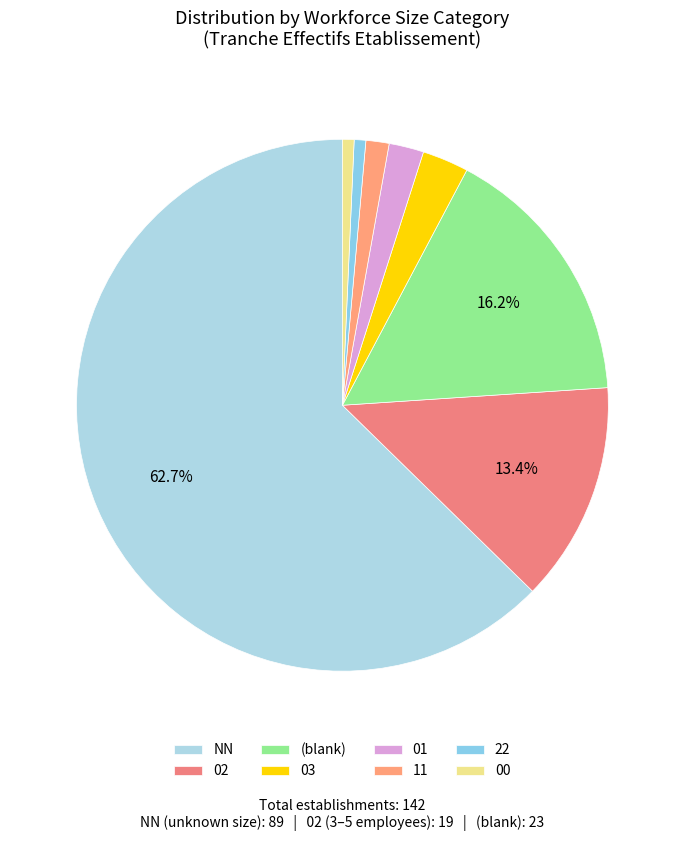

Which category has the biggest portion of the pie?

NN